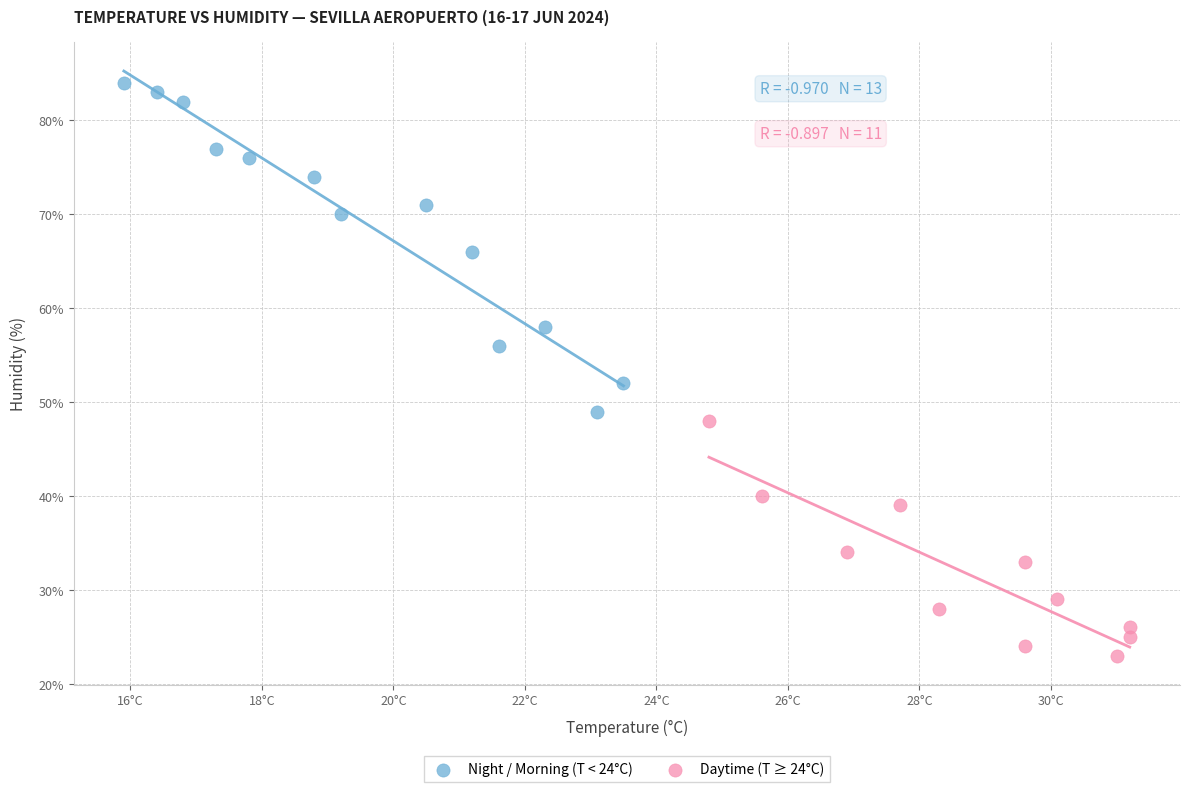

Which series reaches the minimum Y coordinate?

Daytime (T ≥ 24°C)